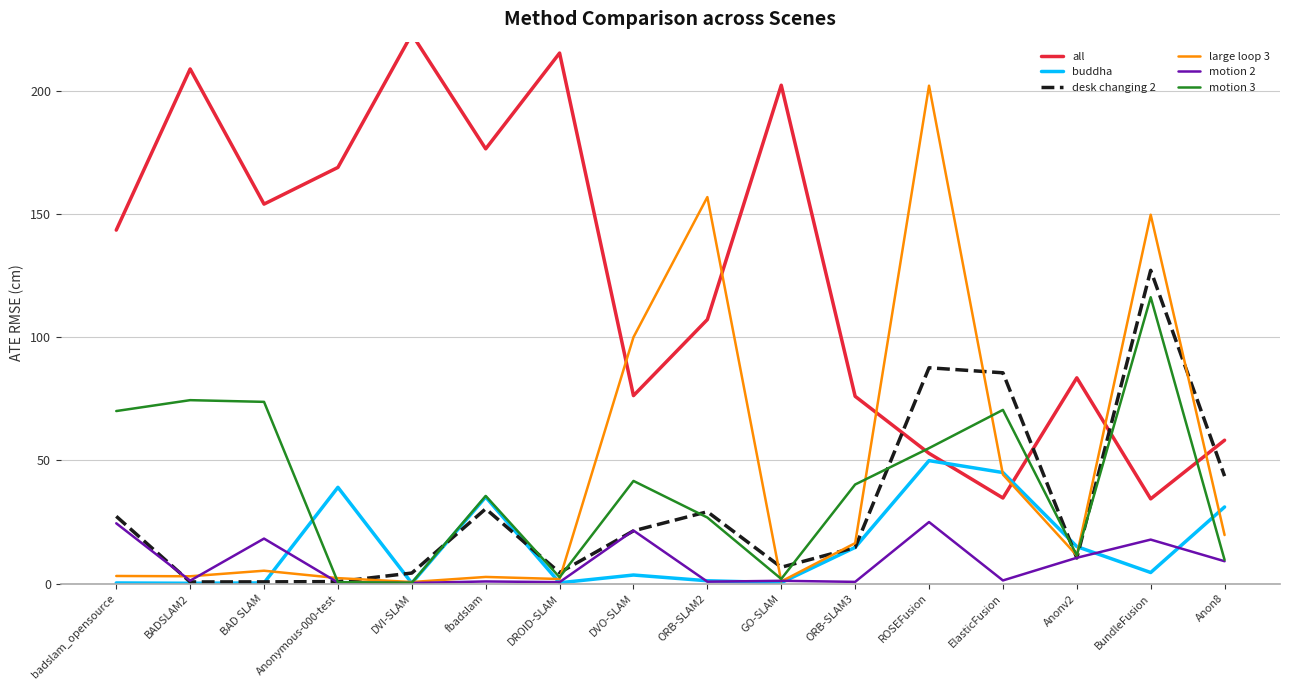

At which category is the sum across all series the highest?

ROSEFusion